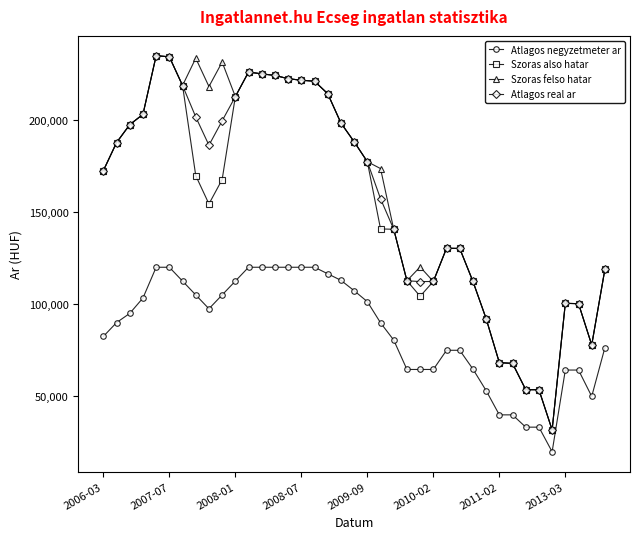

What is the smallest value displayed?

20000